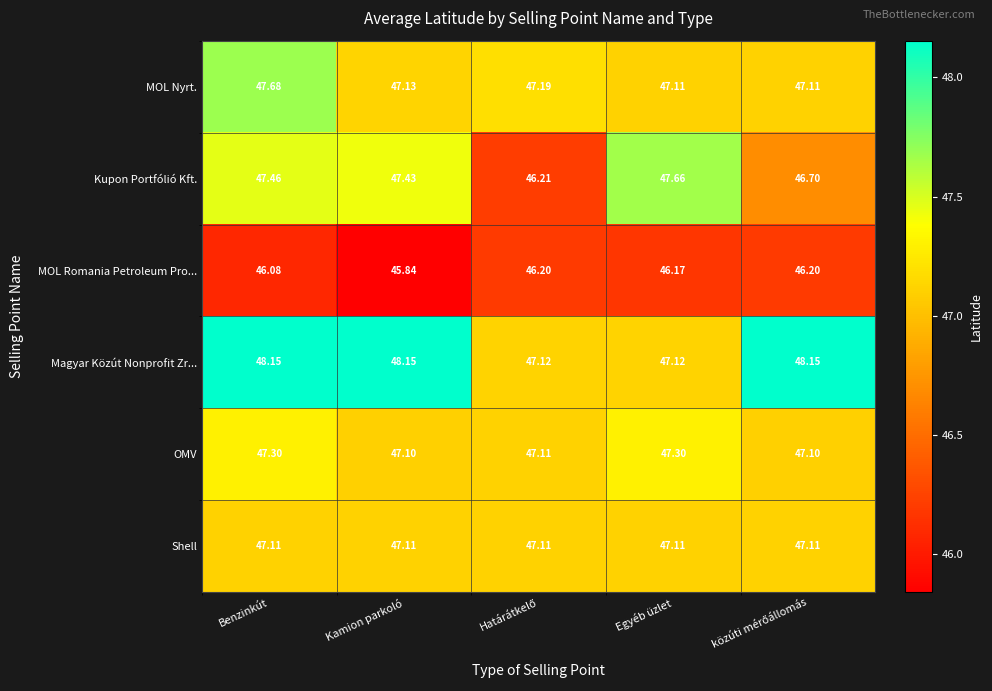

List the series in order of their peak value, lowest first.

MOL Romania Petroleum Pro..., Shell, OMV, Kupon Portfólió Kft., MOL Nyrt., Magyar Közút Nonprofit Zr...